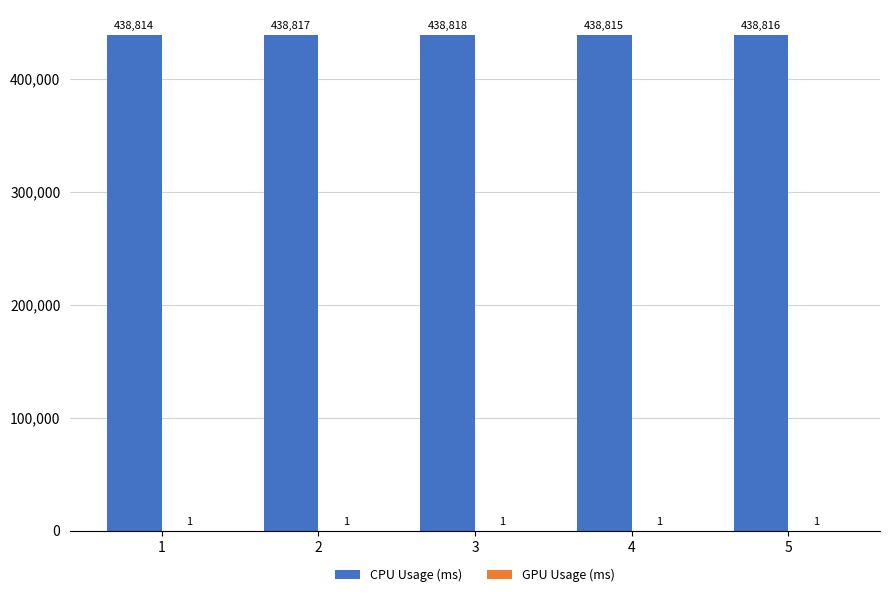

Between 1 and 5, which series saw the biggest shift?

CPU Usage (ms)